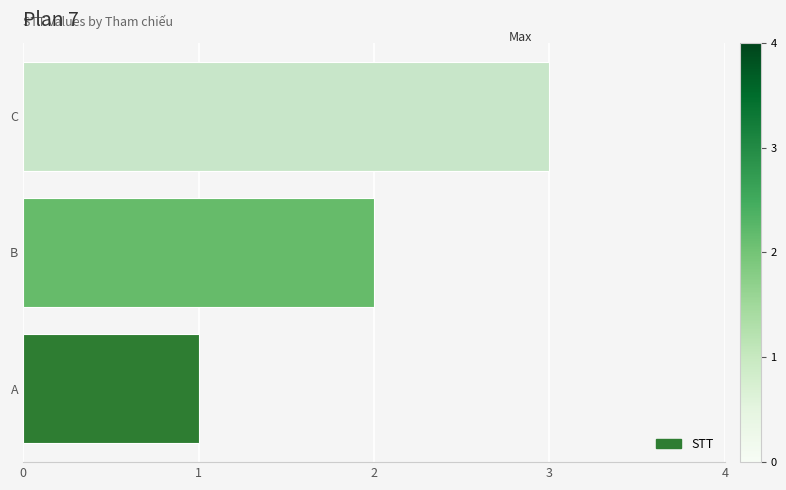

Which category has the lowest value across all series?

A